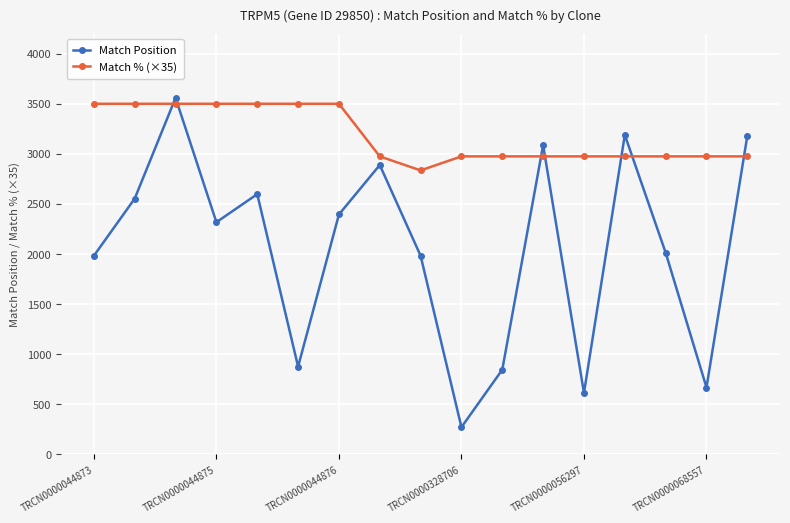

After their last crossing, which series has the higher values: Match Position or Match % (×35)?

Match Position